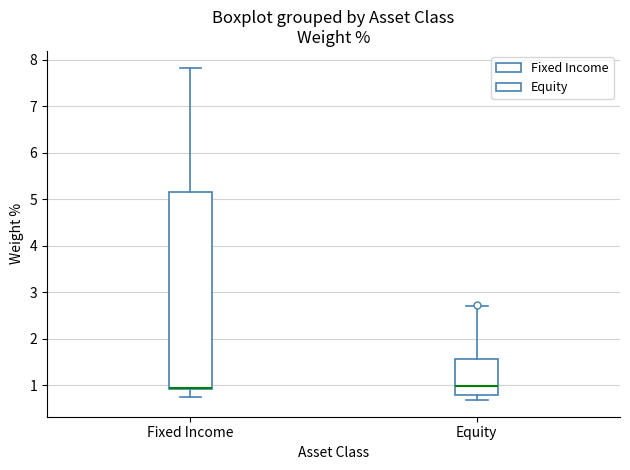

Comparing the boxes themselves (not the whiskers), which one is the tallest?

Fixed Income